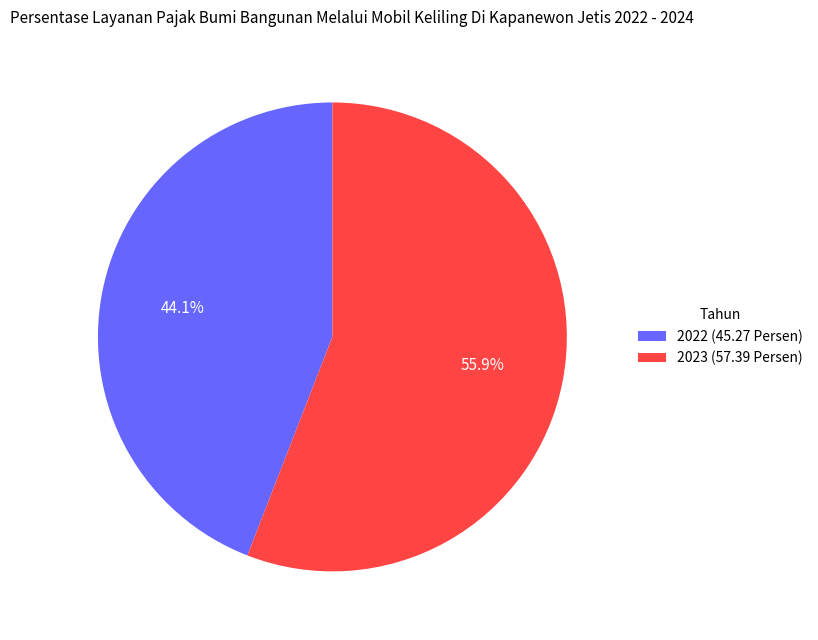

Is there a majority slice in this chart?

Yes